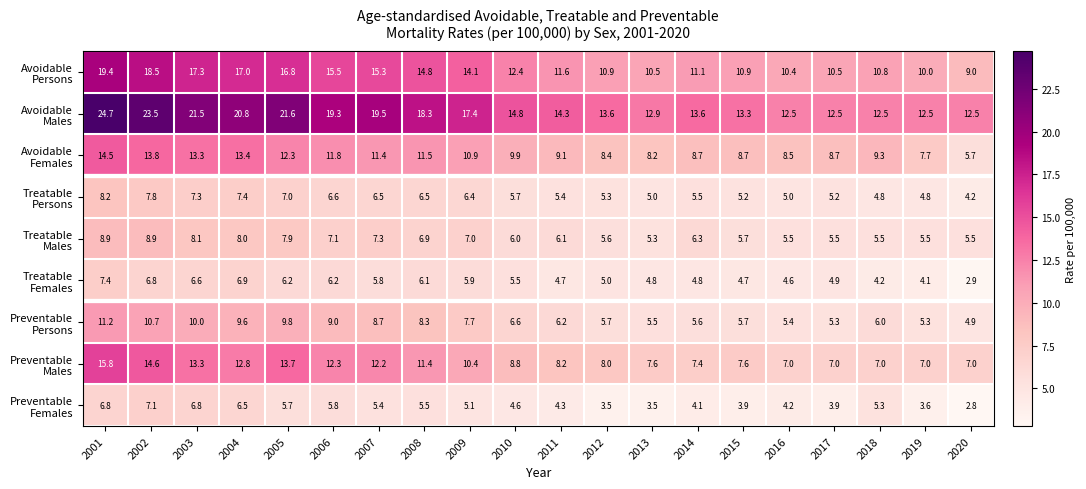

At which category is the sum across all series the highest?

2001